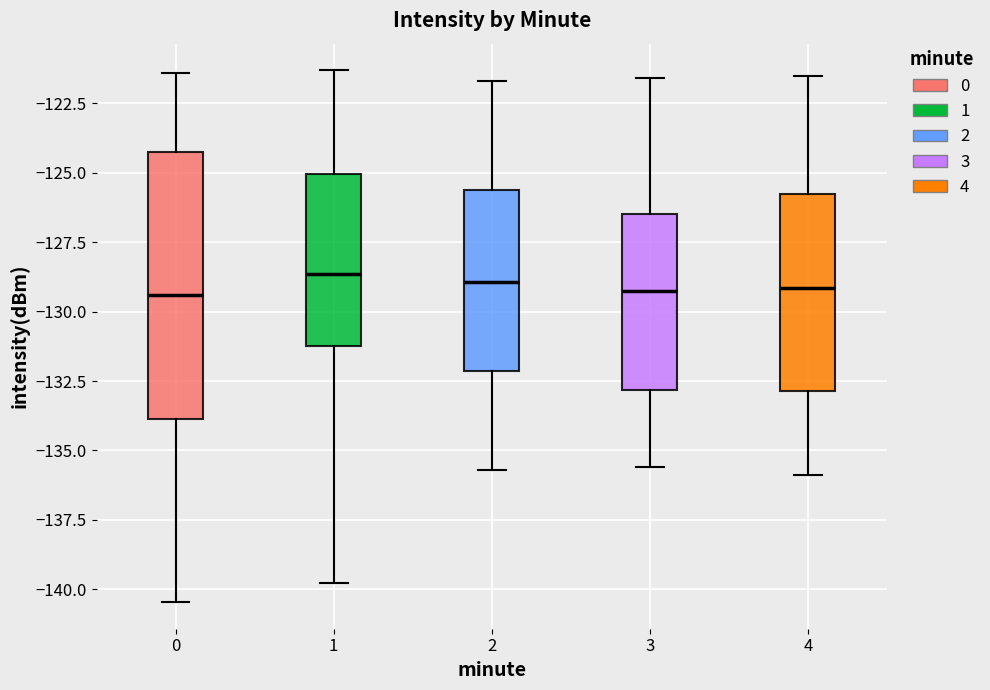

Reading left to right, read every box against the y-axis: the position of its median line, the range the box covers, and the ends of its whiskers. The values are not printed on the chart, so give them approximately, as read against the axis.

0: median -129.5, box -134.0 to -124.0, whiskers -140.5 to -121.5
1: median -128.5, box -131.0 to -125.0, whiskers -140.0 to -121.5
2: median -129.0, box -132.0 to -125.5, whiskers -135.5 to -121.5
3: median -129.0, box -133.0 to -126.5, whiskers -135.5 to -121.5
4: median -129.0, box -133.0 to -126.0, whiskers -136.0 to -121.5